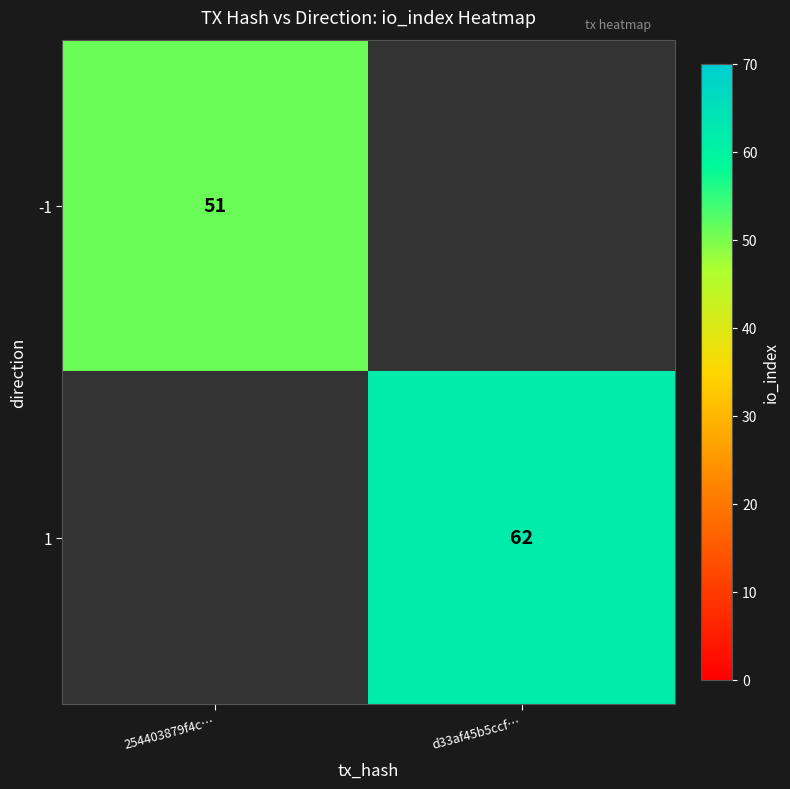

True or false: 1 has a value of 90 at d33af45b5ccf….

False